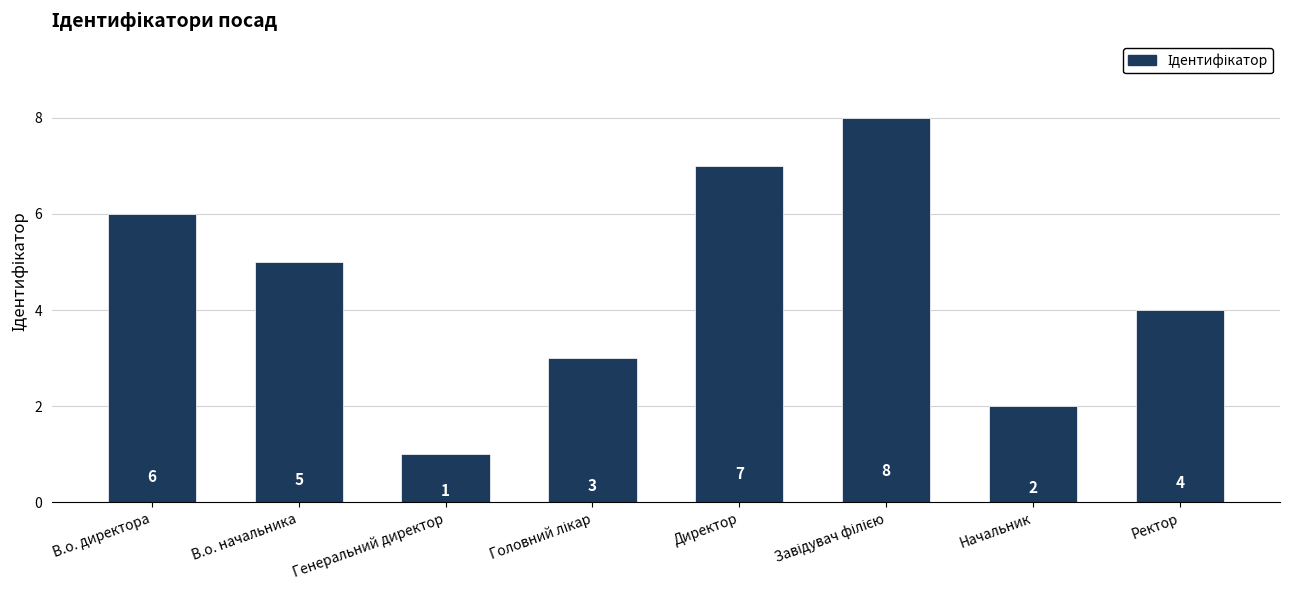

What is the sum of the values at Генеральний директор and В.о. начальника?

6